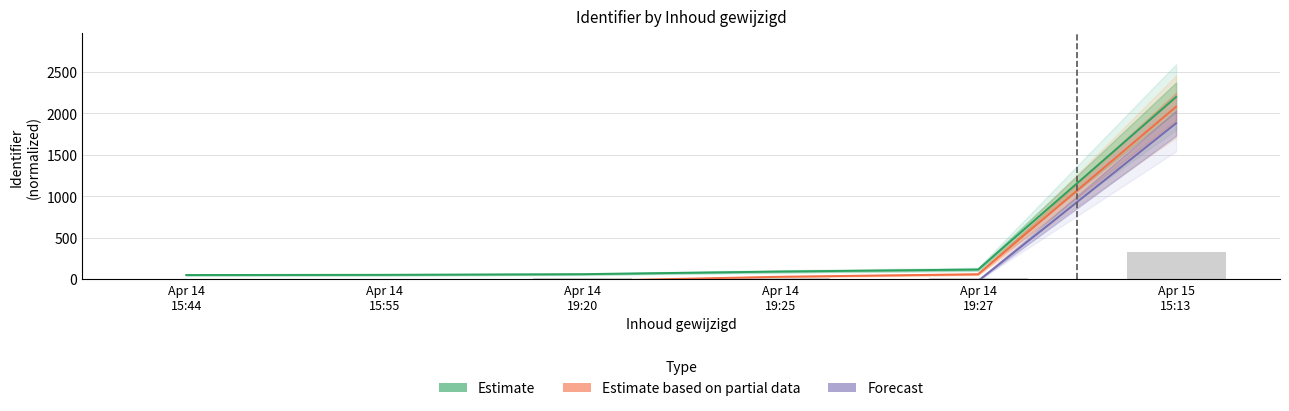

Is the value of Estimate based on partial data at Apr 15
15:13 greater than the value of Forecast at Apr 14
15:44?

Yes